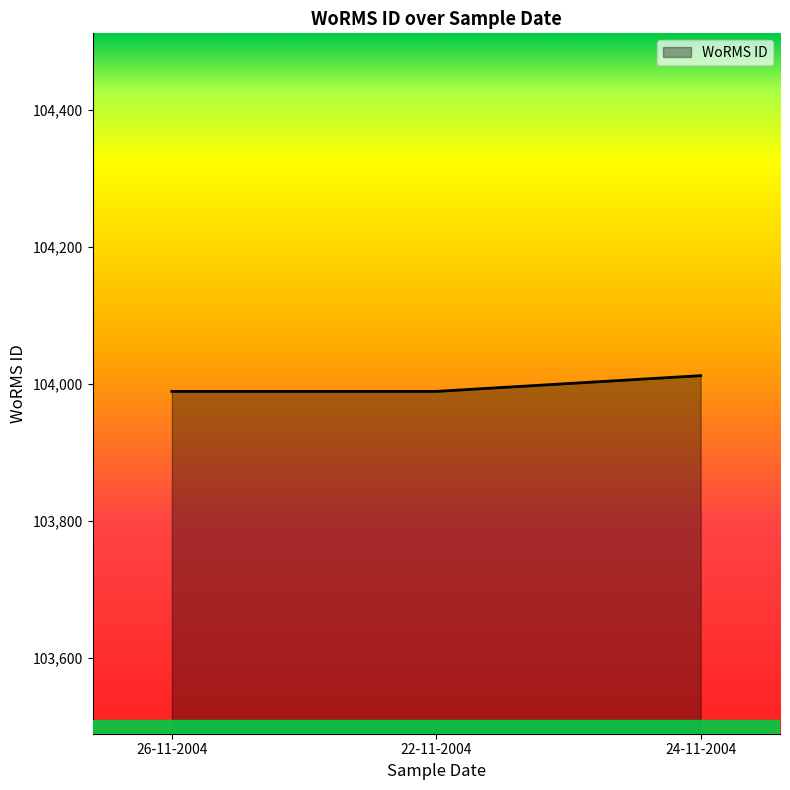

How many values are between 103989 and 104012?

3